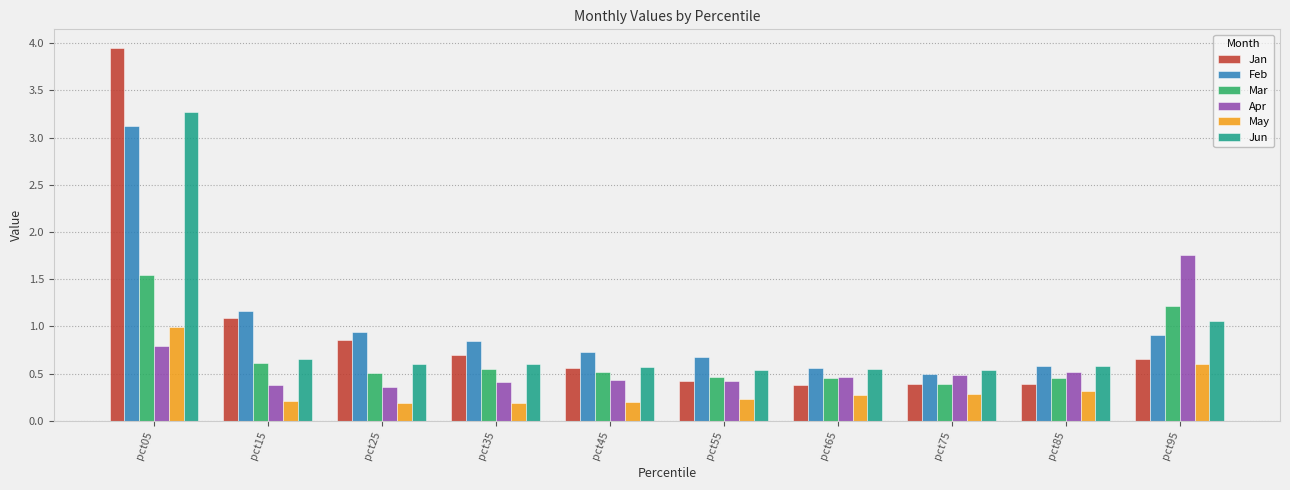

Where is Jan nearest to the value 2?

pct15